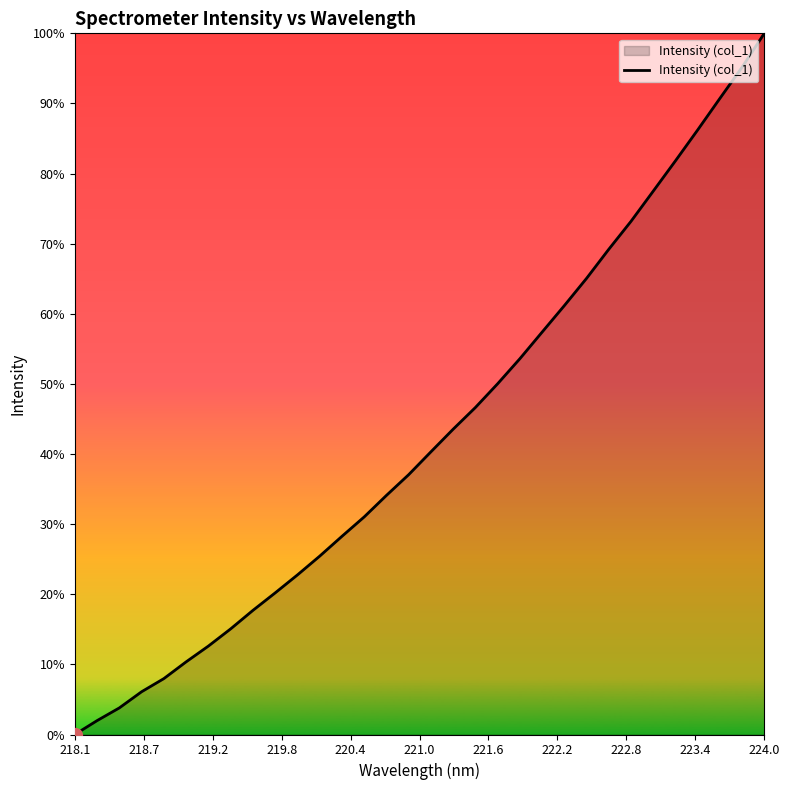

Does the chart have visible grid lines?

No